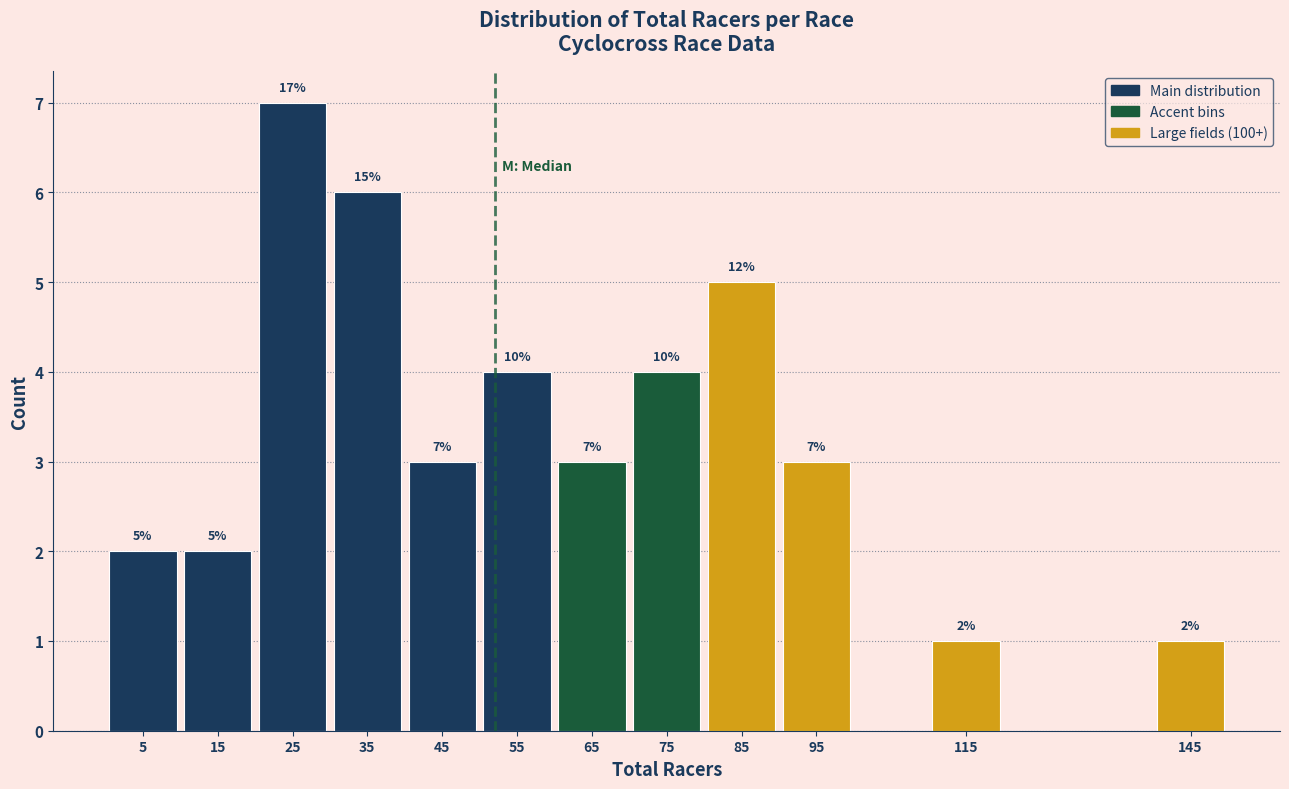

Over which range of the x-axis is the bar tallest?

20 to 30